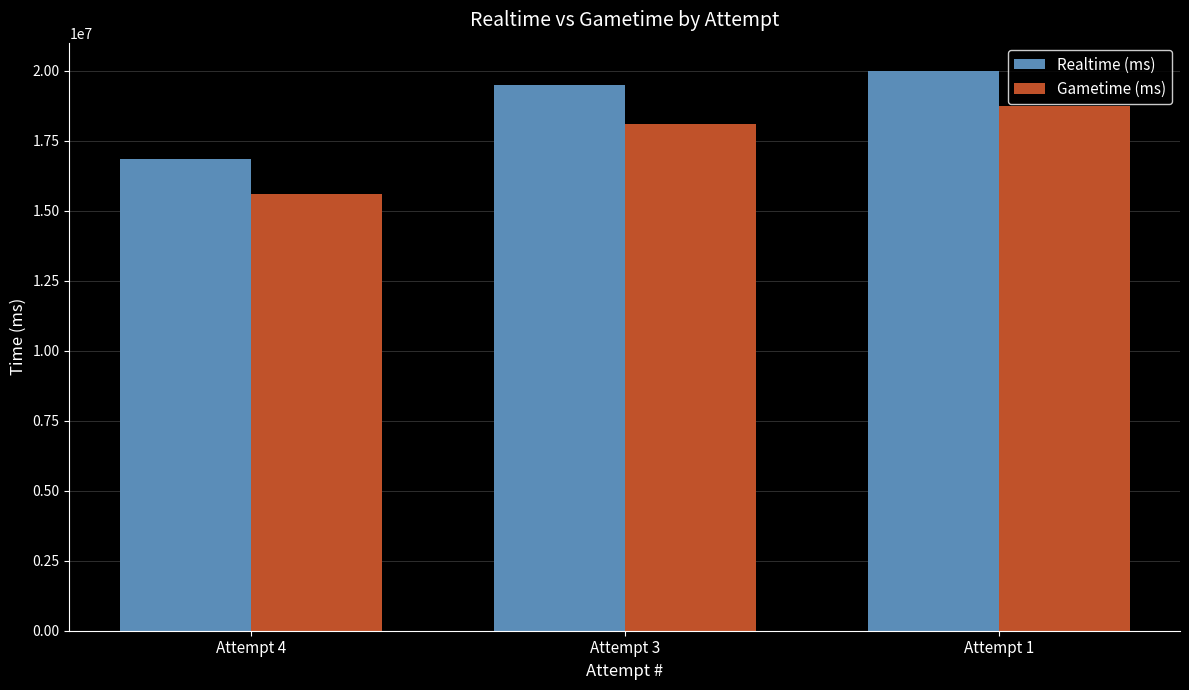

Reading left to right, what are all the values shown in this chart?

Realtime (ms): 16831872	19504054	20004869
Gametime (ms): 15601498	18096316	18756127